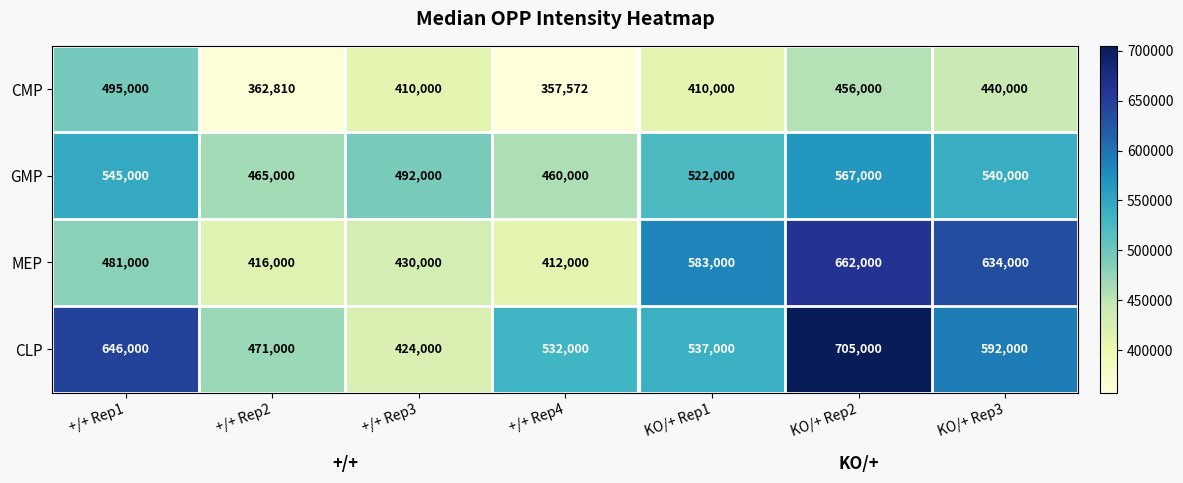

Where is CMP nearest to the value 426286?

KO/+ Rep3